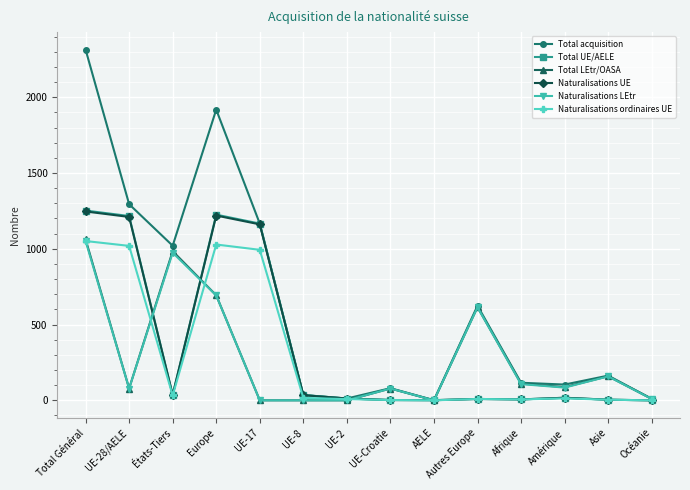

At which category is the sum across all series the highest?

Total Général